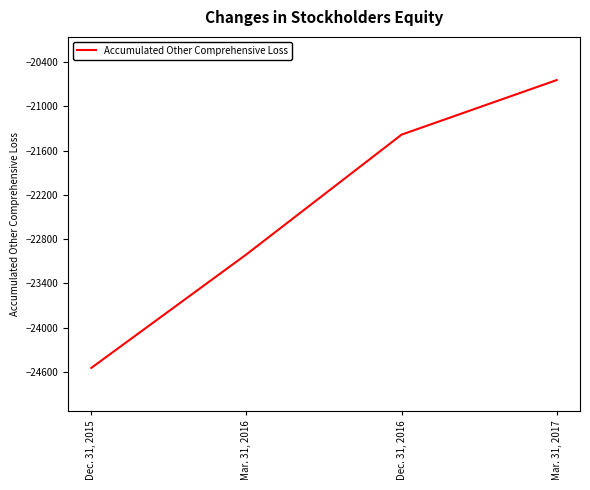

What is the difference between the maximum and minimum values?

3904